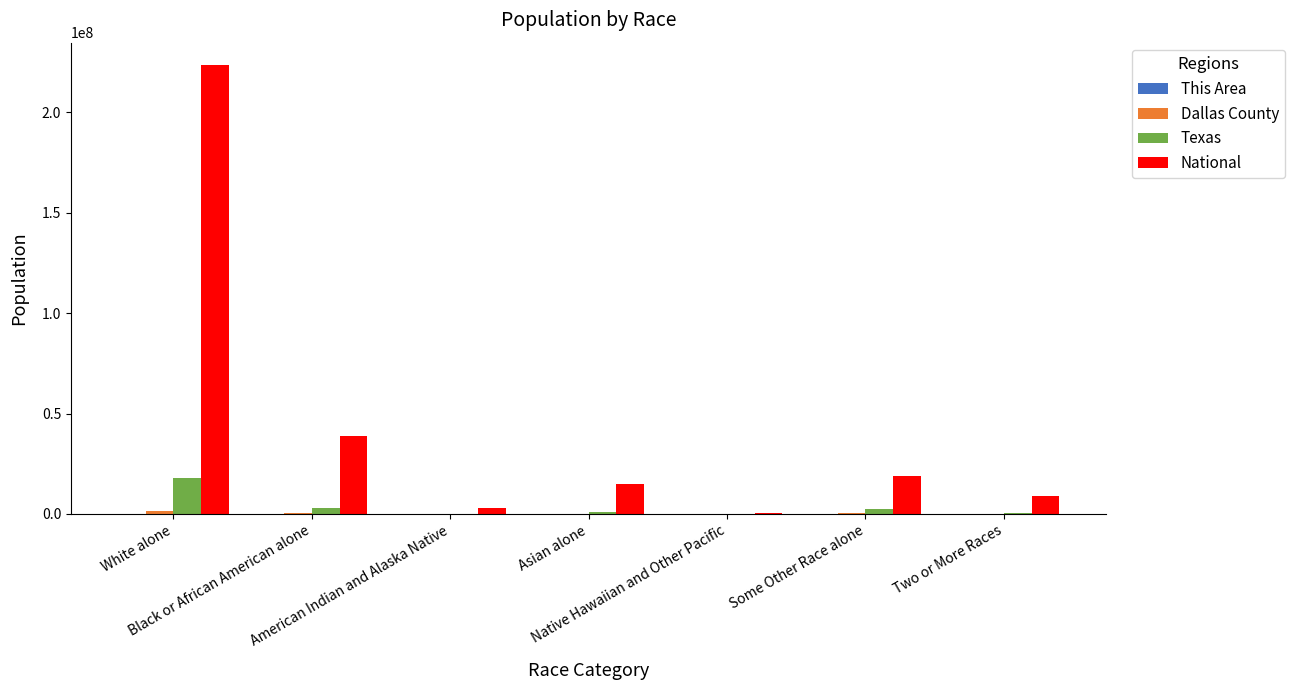

What is the sum of all National values?

308745538